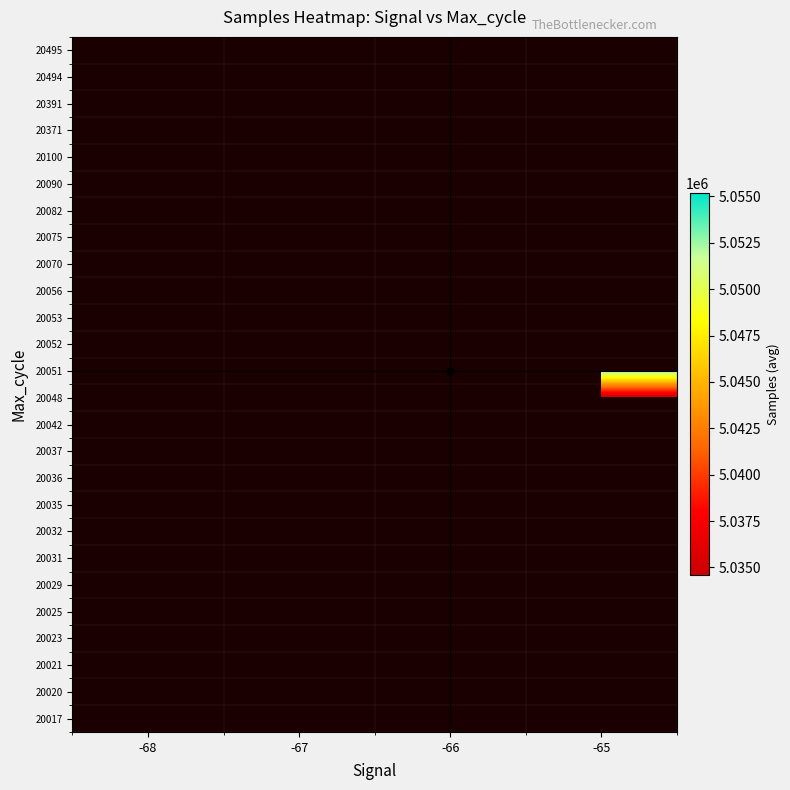

Count the number of categories in the chart.

4